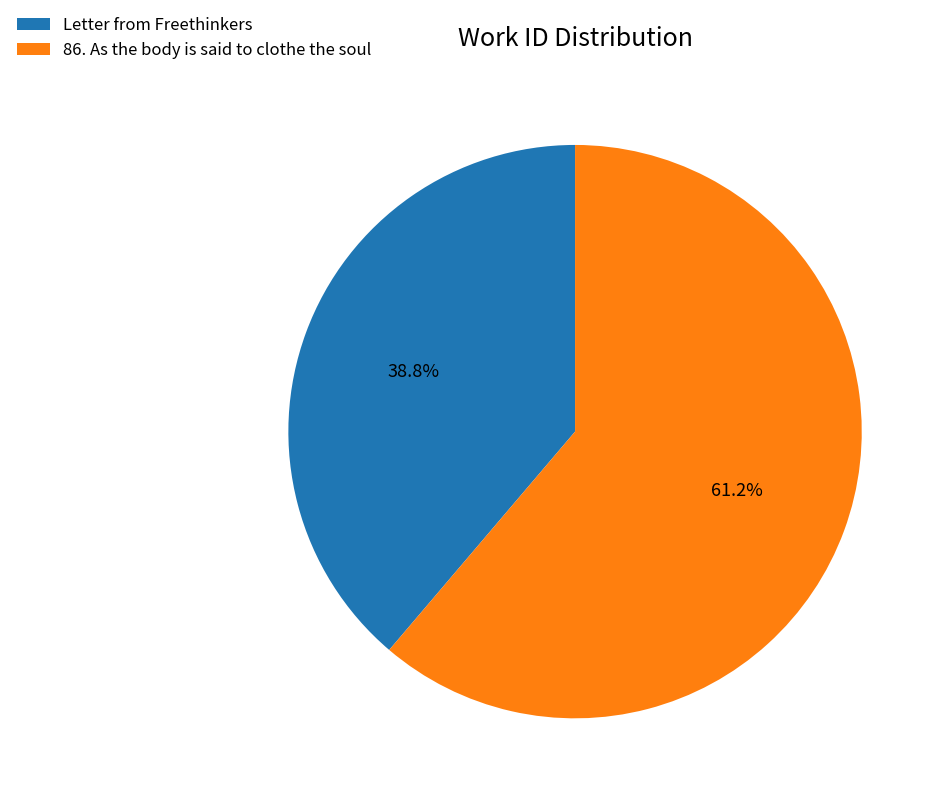

Does 86. As the body is said to clothe the soul represent more than half of the total?

Yes